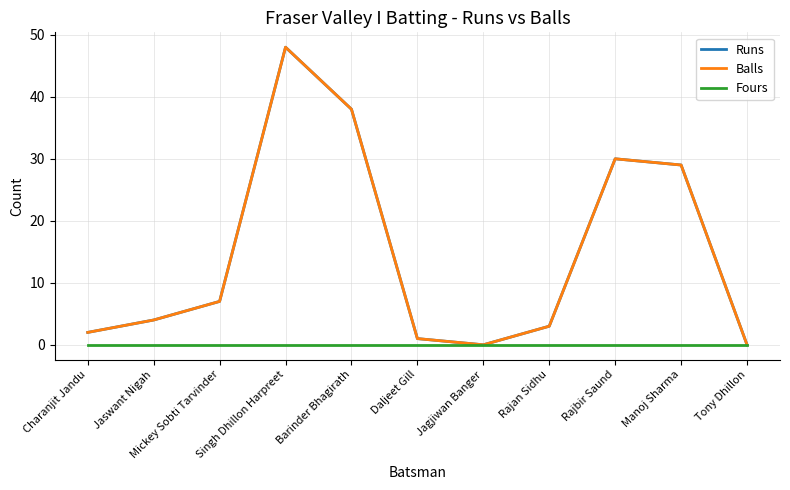

Does the chart have visible grid lines?

Yes